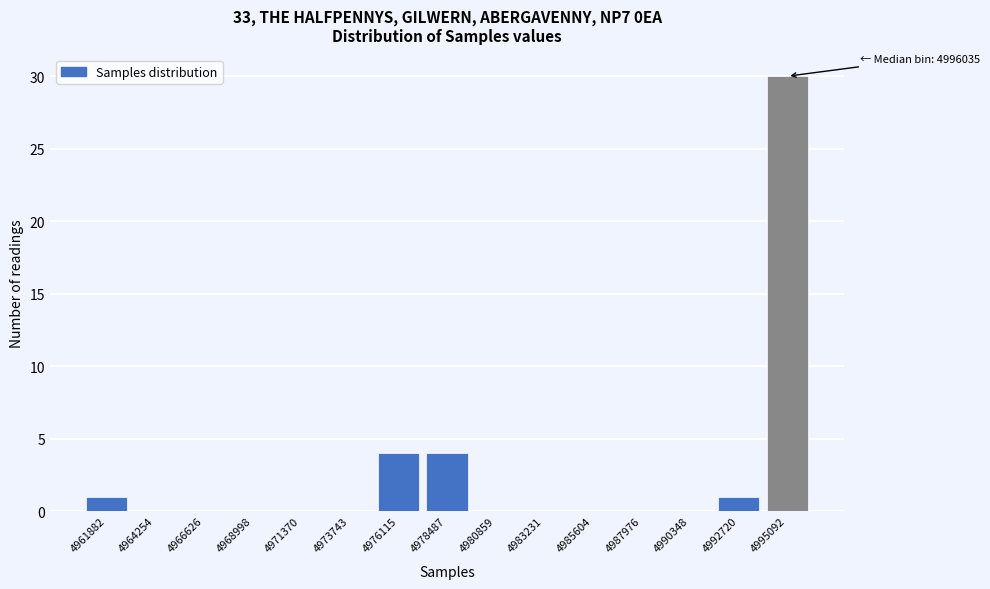

Reading left to right, transcribe all the data shown in this chart.

4961882=1	4964254=0	4966626=0	4968998=0	4971370=0	4973743=0	4976115=4	4978487=4	4980859=0	4983231=0	4985604=0	4987976=0	4990348=0	4992720=1	4995092=30